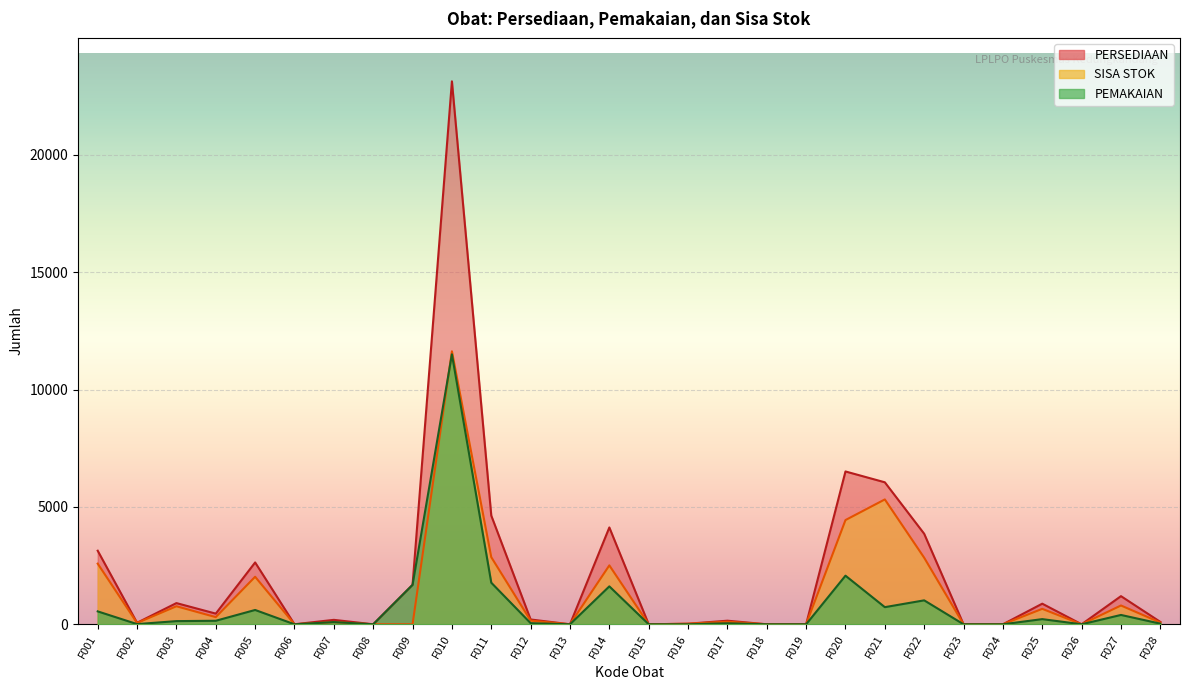

What is the highest value of the SISA STOK series?

11631